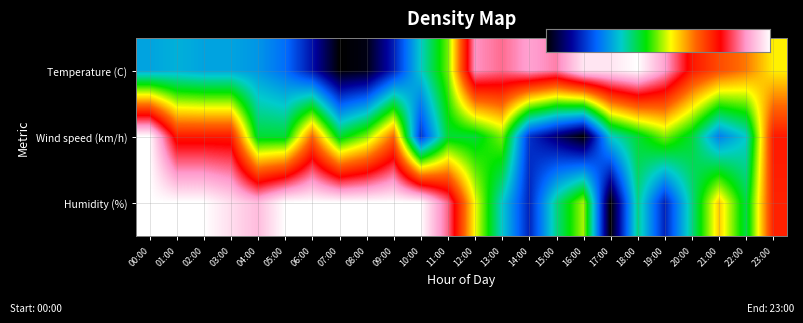

Rank the series by their average value, from highest to lowest.

Humidity (%), Temperature (C), Wind speed (km/h)